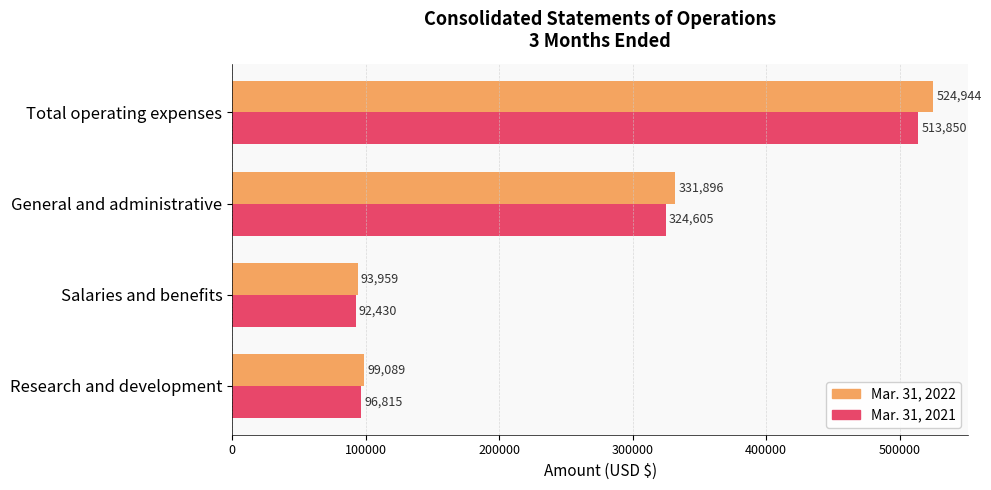

Where is Mar. 31, 2021 nearest to the value 303140?

General and administrative